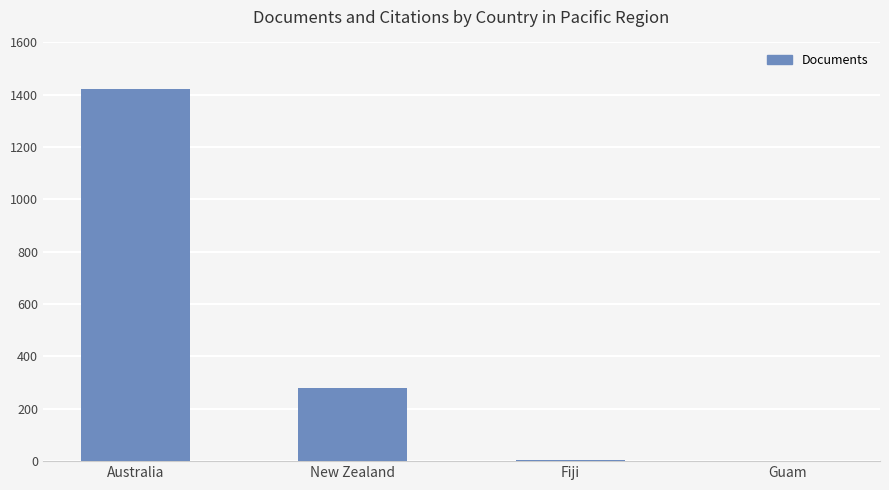

Which category has the highest value across all series?

Australia